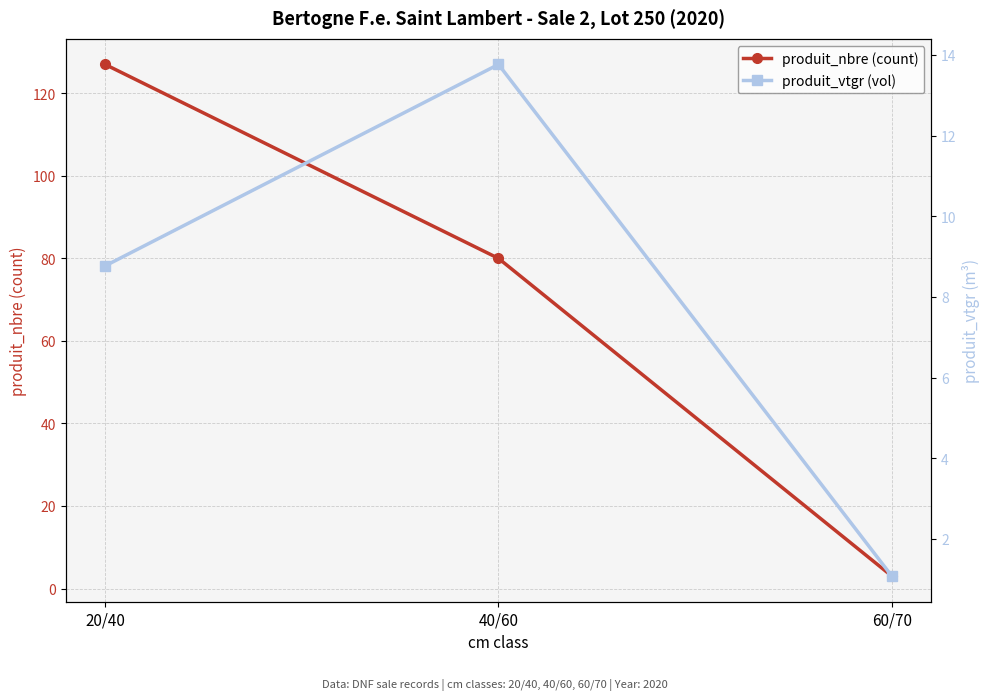

How many lines are shown in the chart?

2